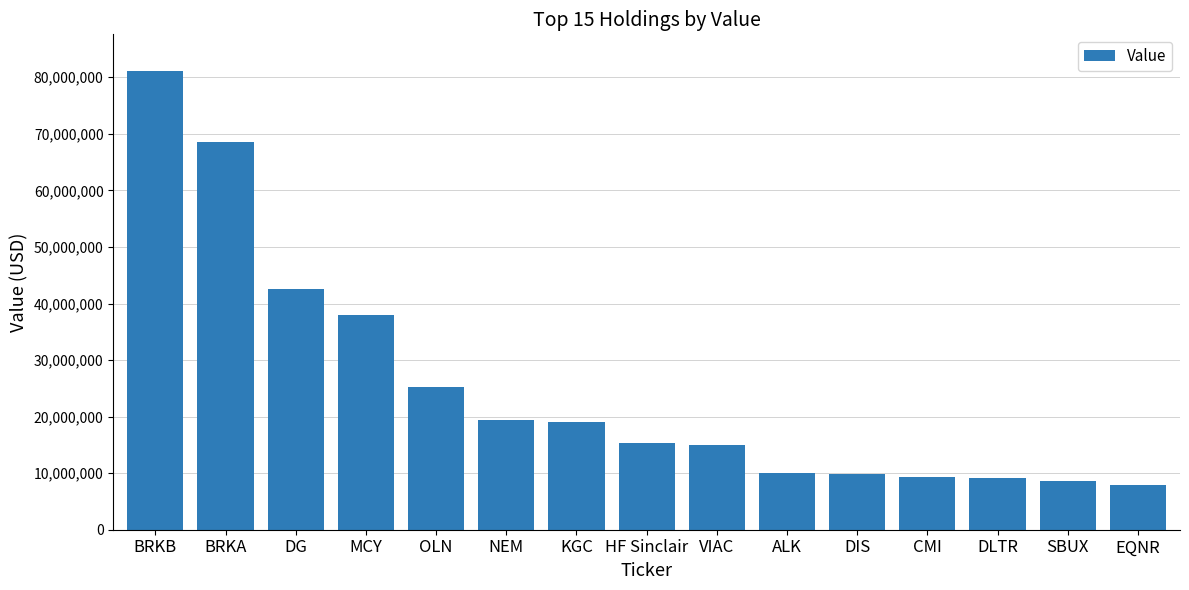

True or false: the data shows 32120432 at KGC.

False